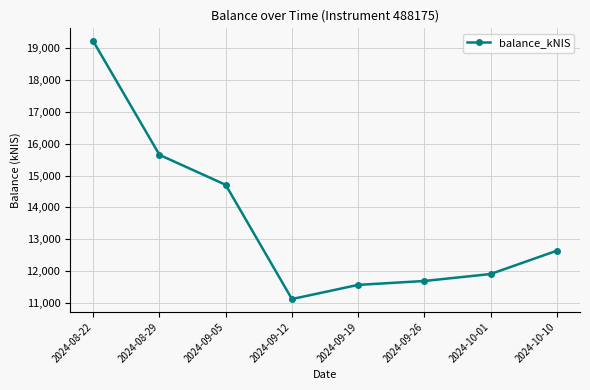

How many lines are shown in the chart?

1